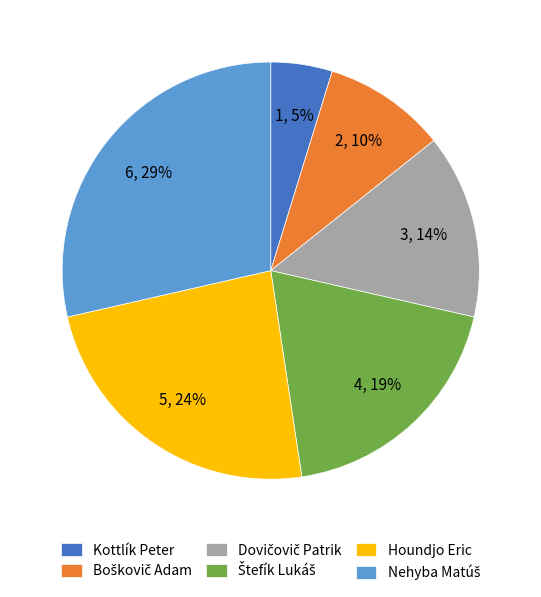

Between Houndjo Eric and Kottlík Peter, which is larger?

Houndjo Eric